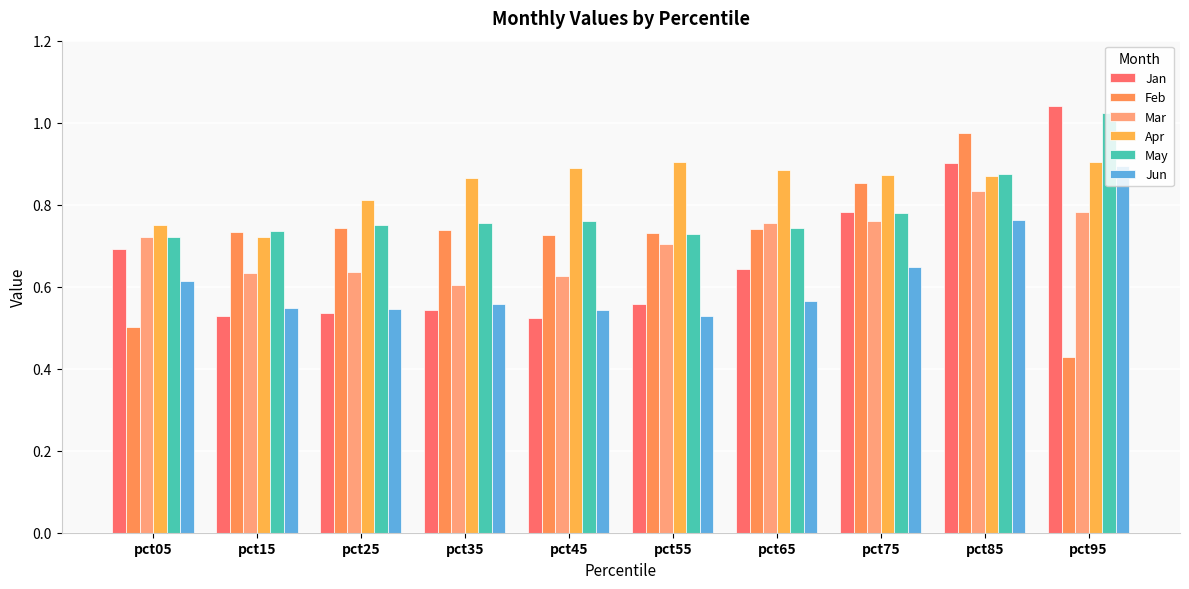

What is the average value of the Jun series?

0.6